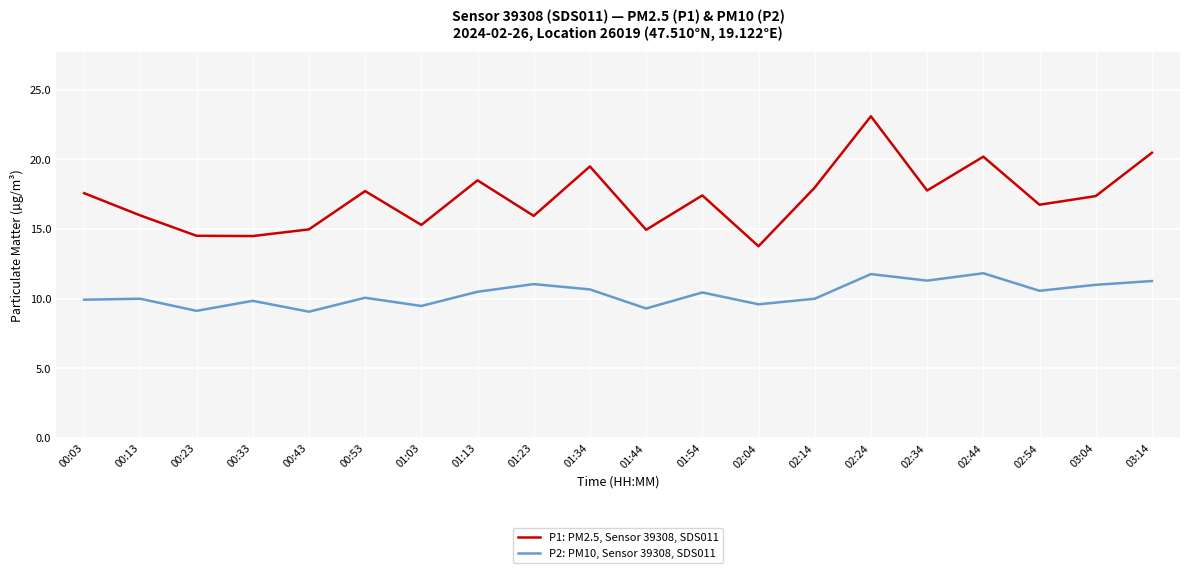

Is the value of P1: PM2.5, Sensor 39308, SDS011 at 01:23 greater than the value of P2: PM10, Sensor 39308, SDS011 at 00:23?

Yes